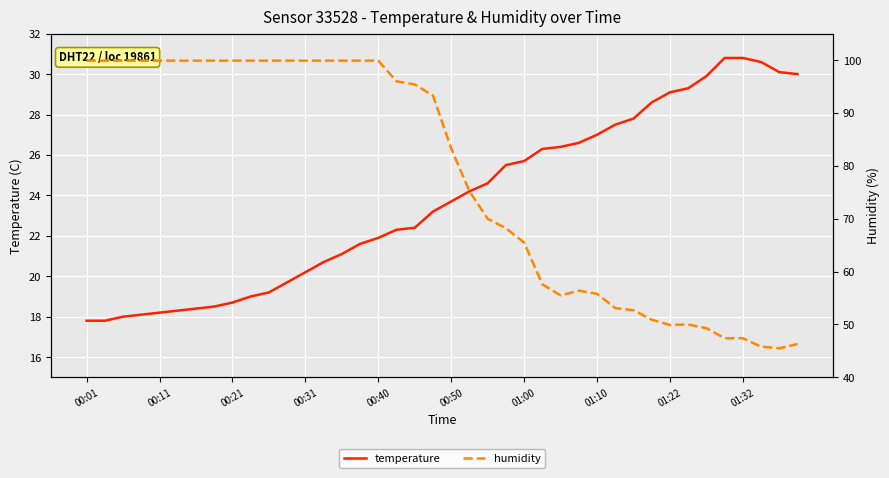

At which category does humidity reach its first local valley?

26